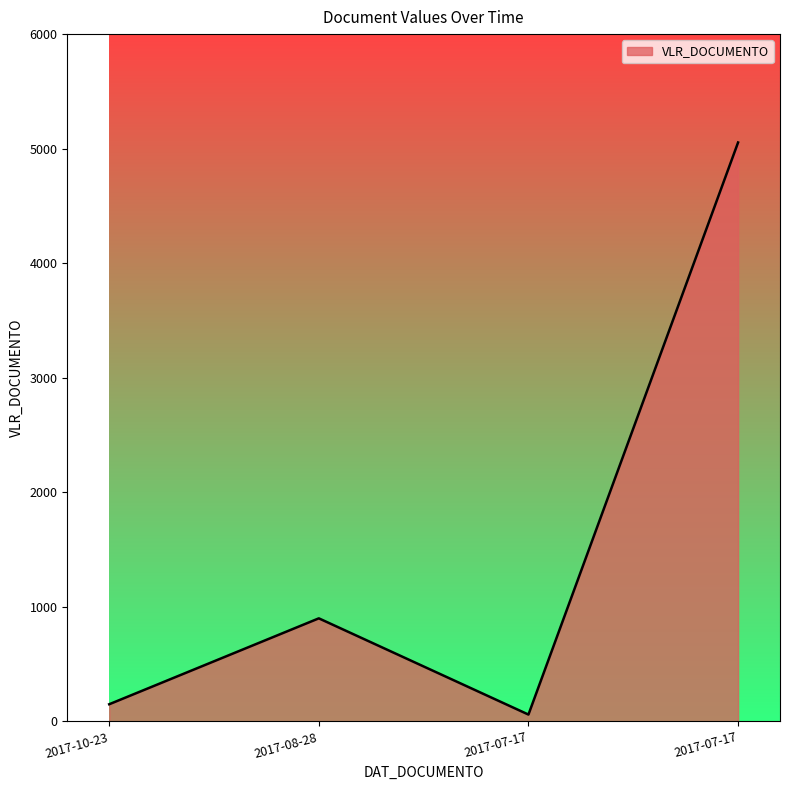

Count the number of data series in this chart.

1